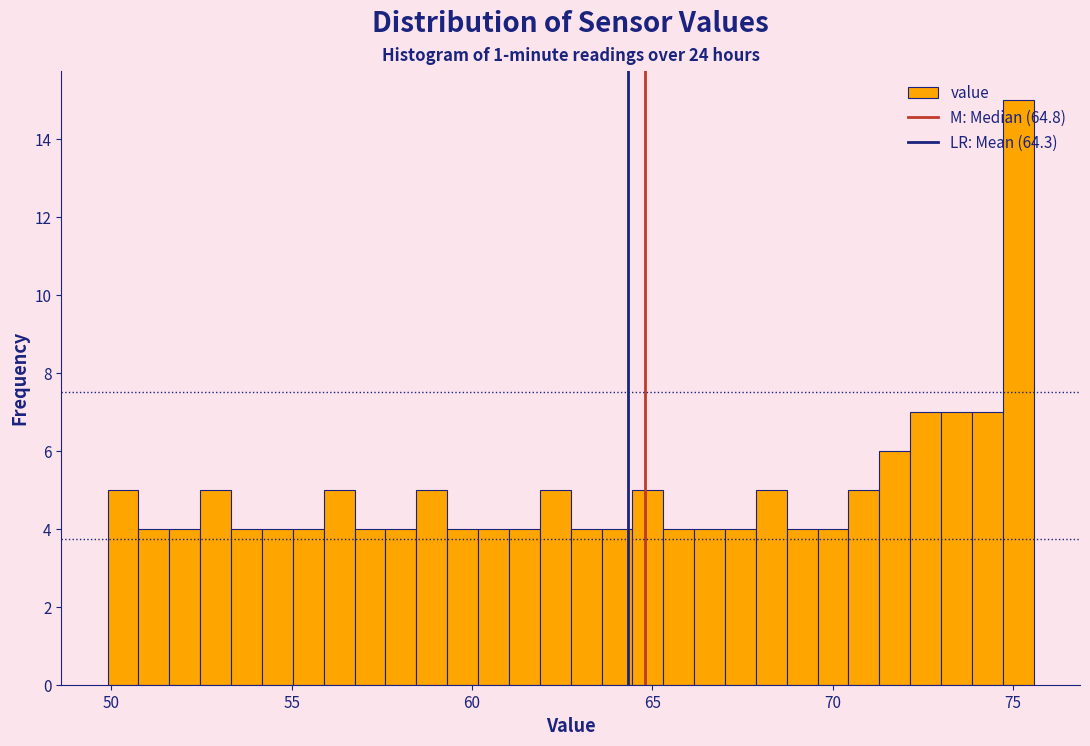

Read against the x-axis, roughly where is the centre of the tallest bar?

75.0